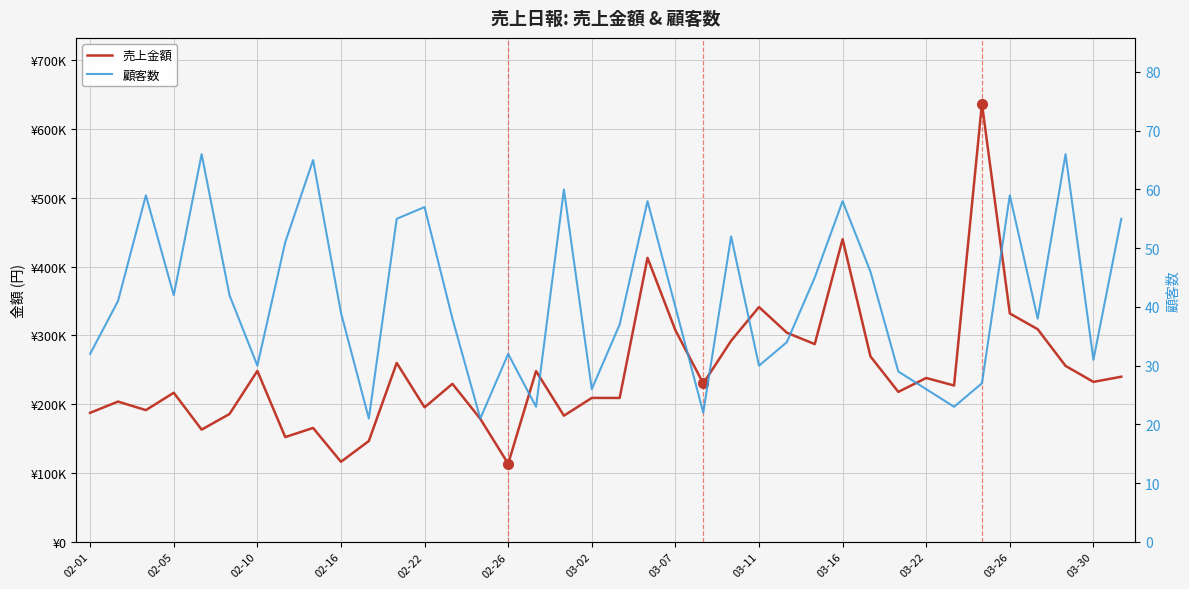

Between 28 and 31, which series saw the biggest shift?

売上金額